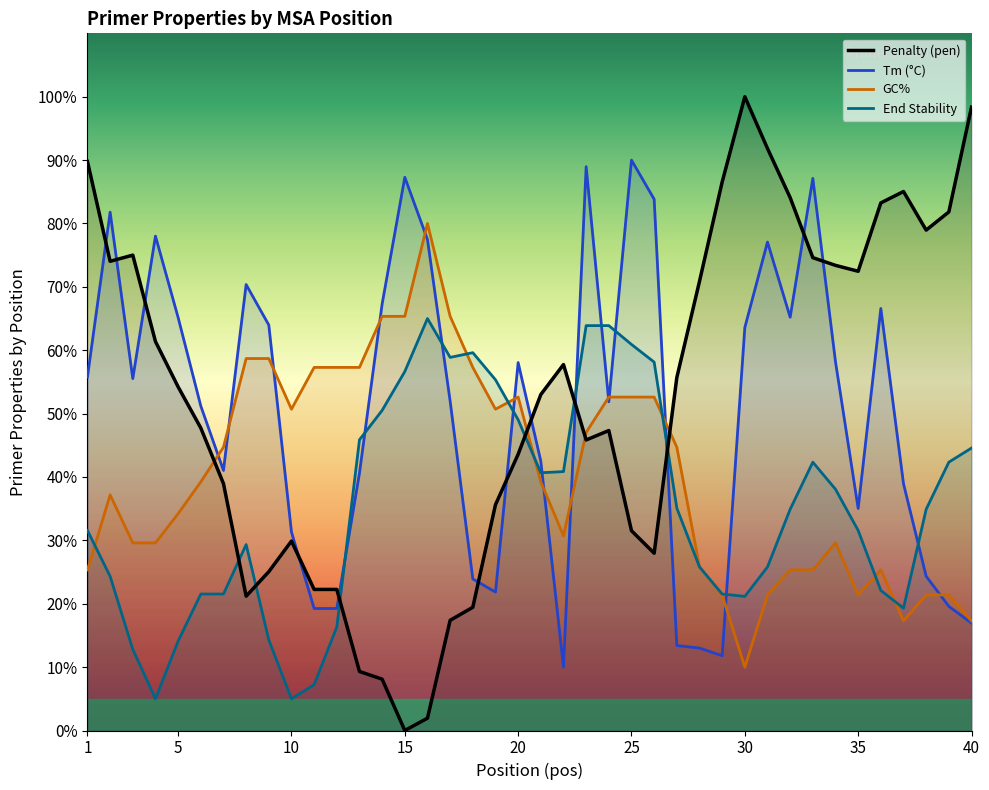

Does the chart display data point markers on the line(s)?

No